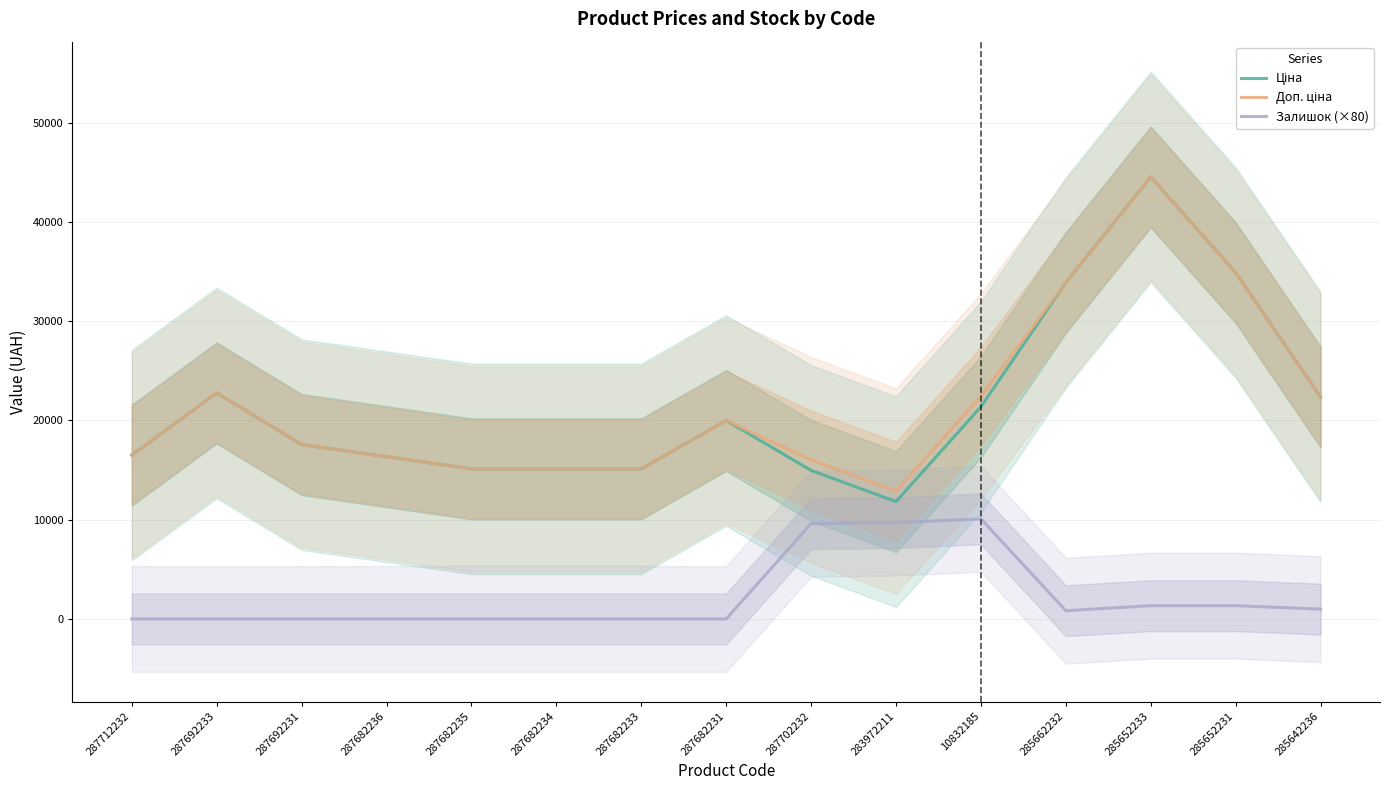

Is the value of Залишок (×80) at 285642236 greater than the value of Доп. ціна at 287692233?

No